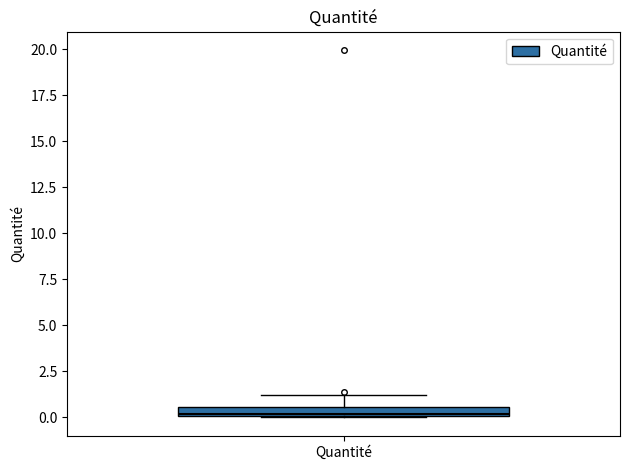

Where does the upper whisker of the box for Quantité end on the y-axis? The values are not printed on the chart, so give them approximately, as read against the axis.

1.0